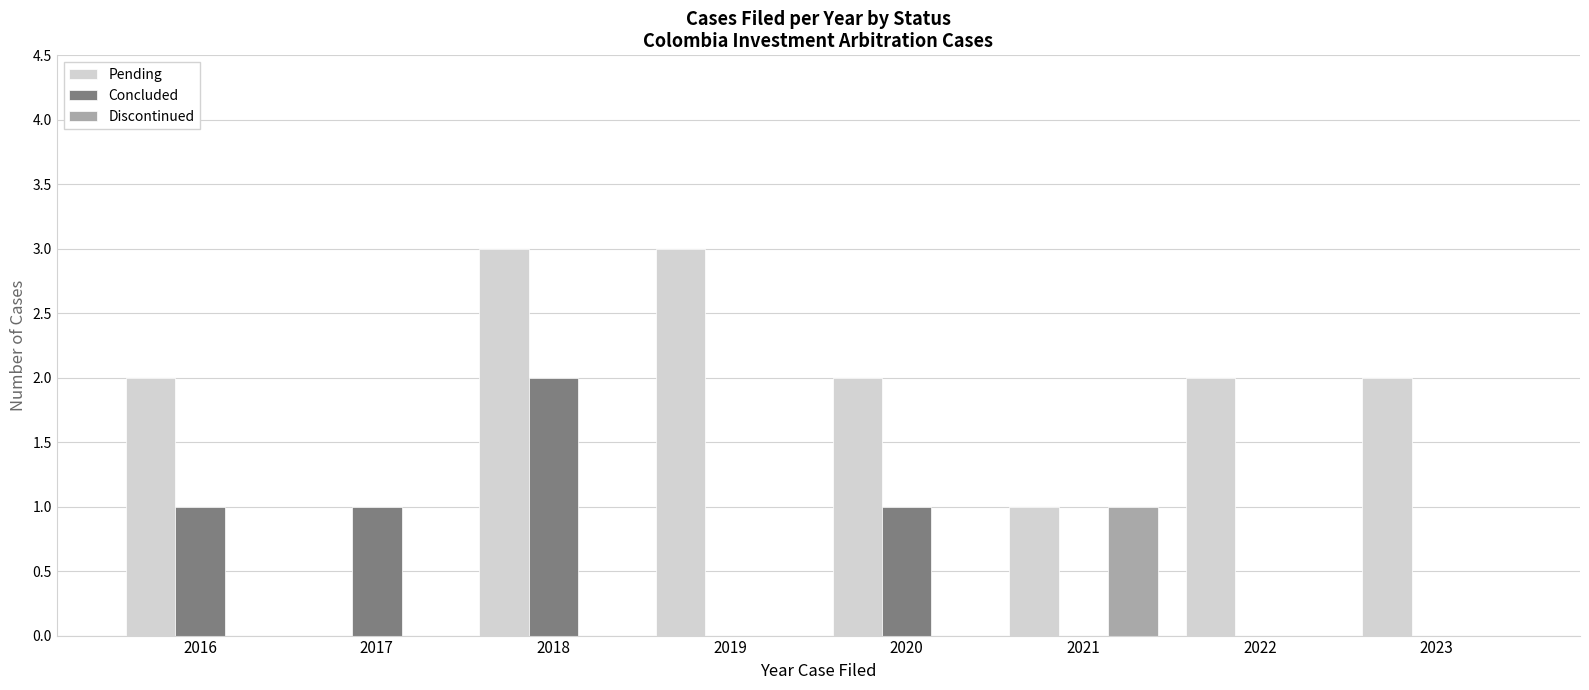

Which series has the largest range (max minus min)?

Pending